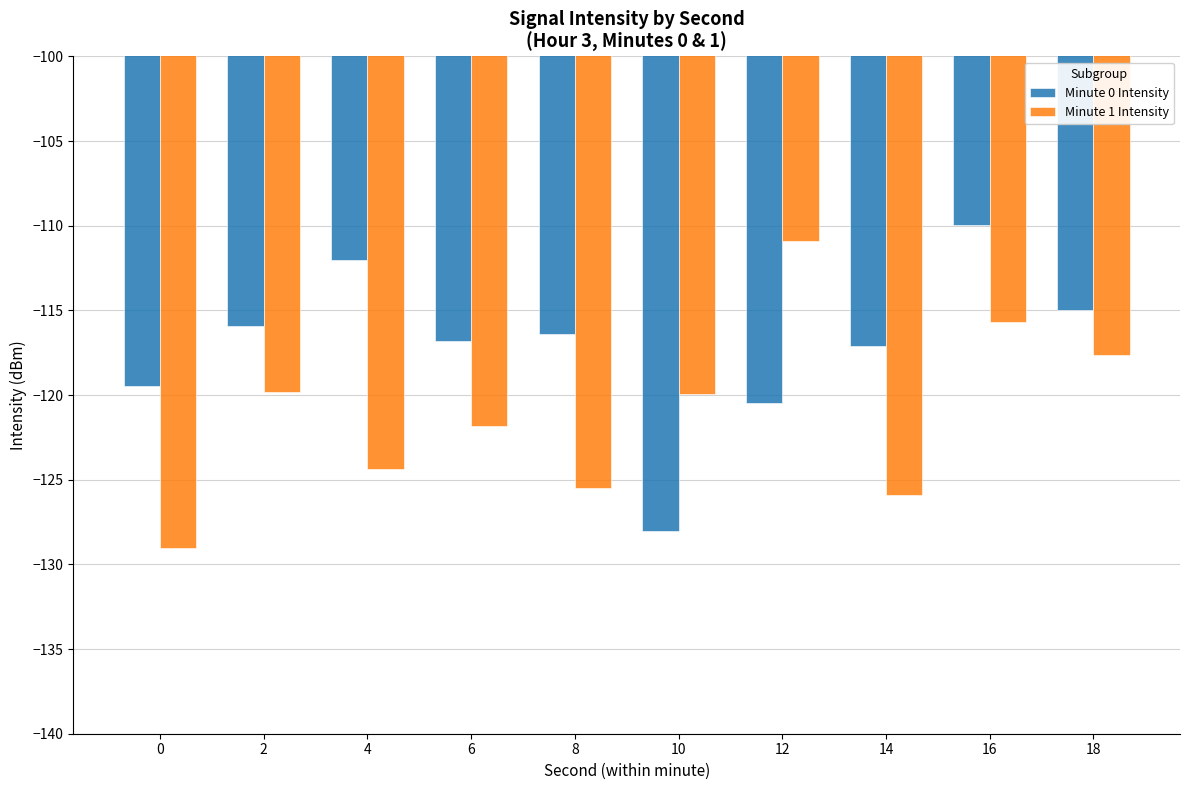

At which label does Minute 1 Intensity first exceed -119?

12